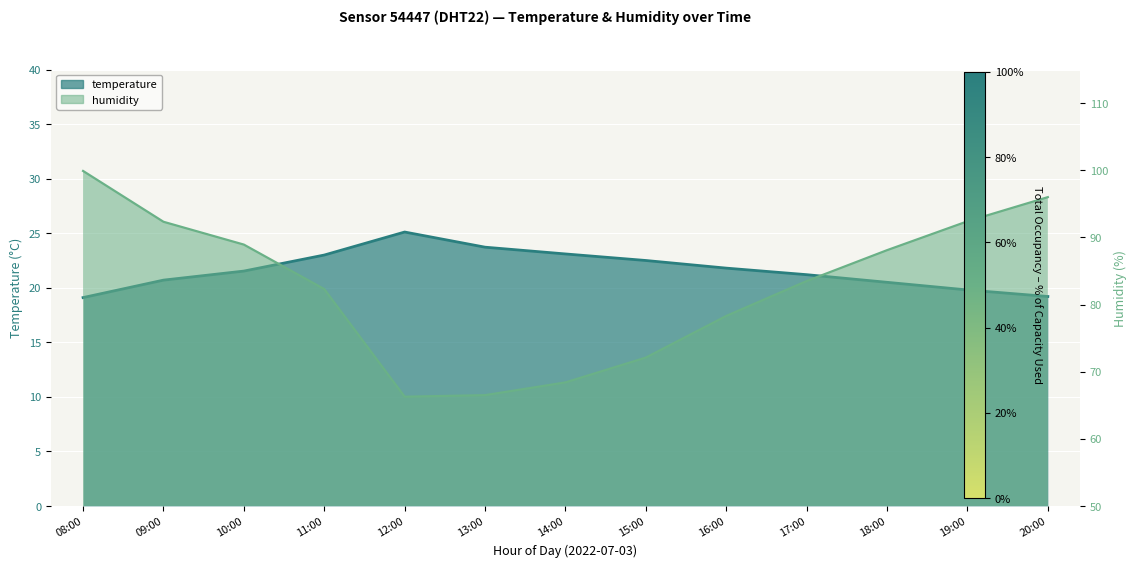

How many lines are shown in the chart?

2